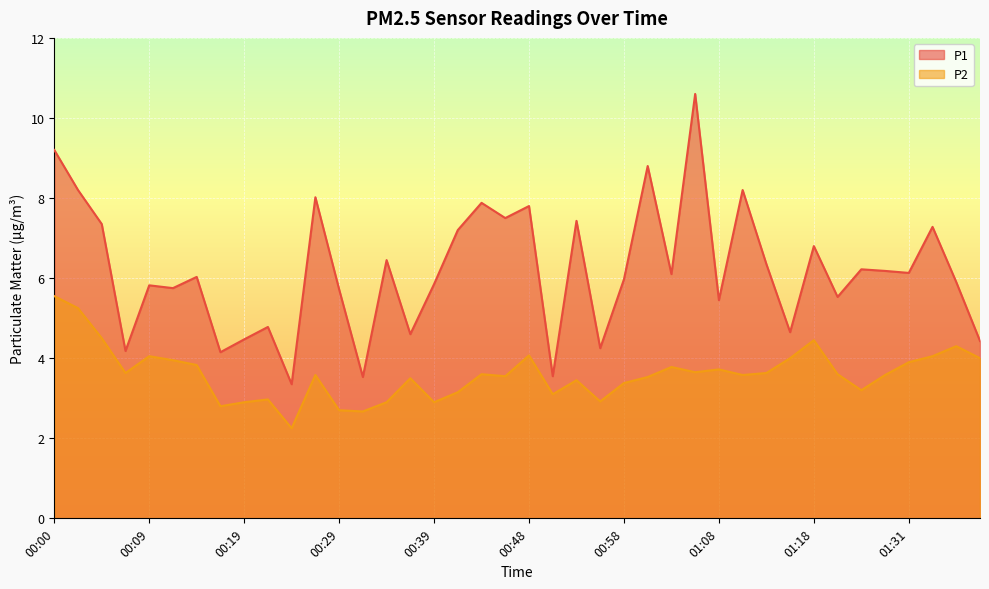

How many values in the P1 series are below 6?

19